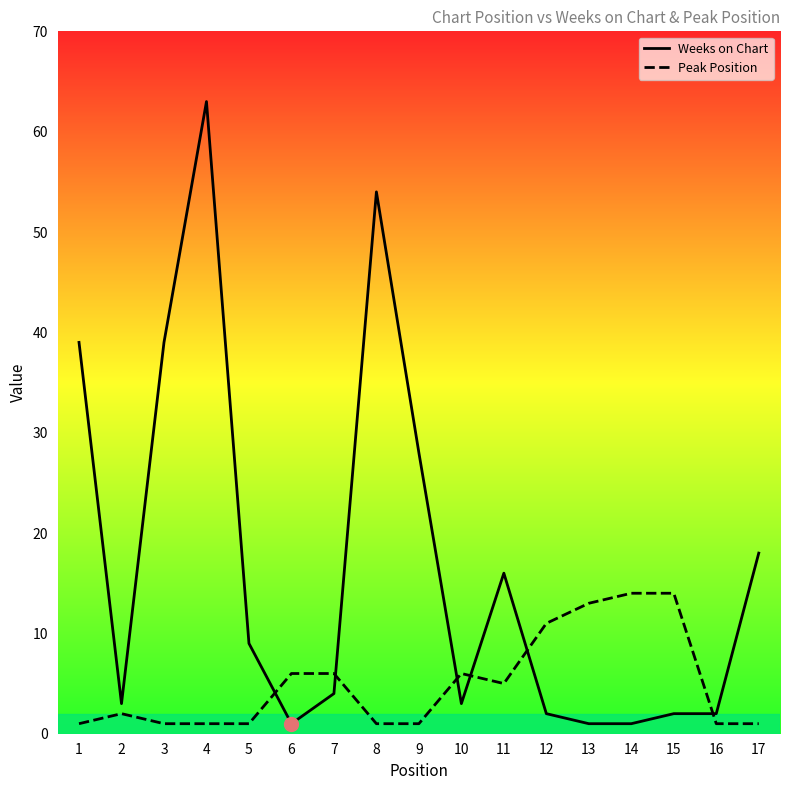

What is the value of the Weeks on Chart point at the 7th from the left?

4